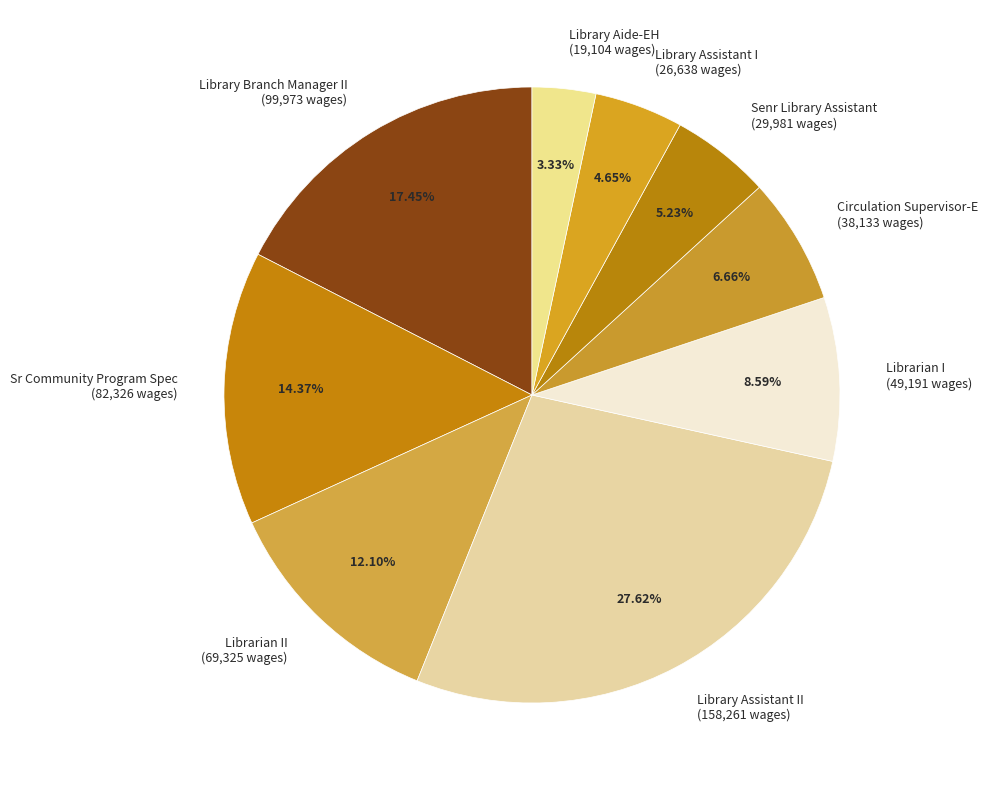

Which has a higher value, Sr Community Program Spec (82,326 wages) or Library Branch Manager II (99,973 wages)?

Library Branch Manager II (99,973 wages)